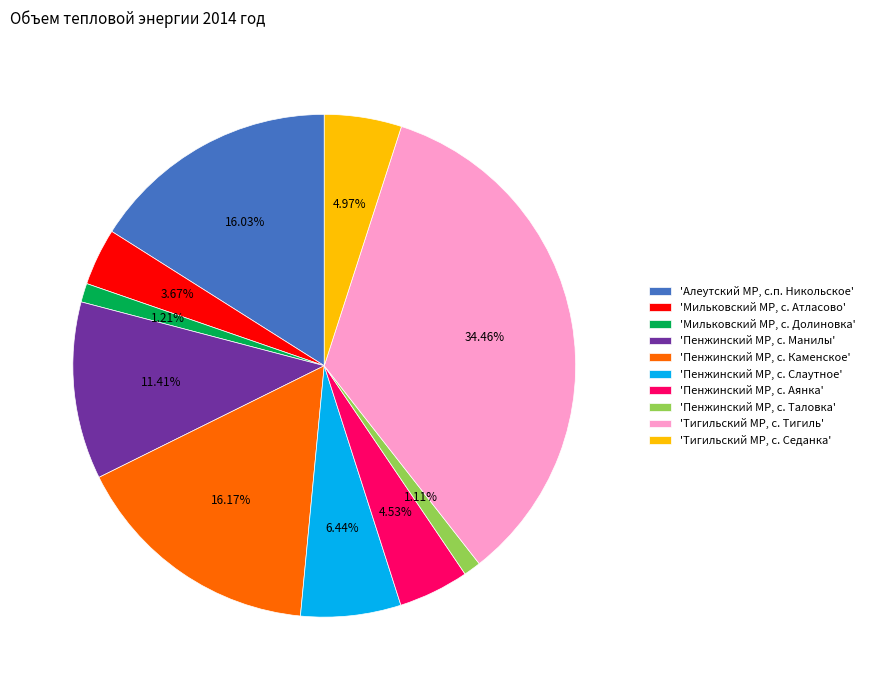

Is the sum of 'Алеутский МР, с.п. Никольское' and 'Тигильский МР, с. Седанка' greater than half?

No